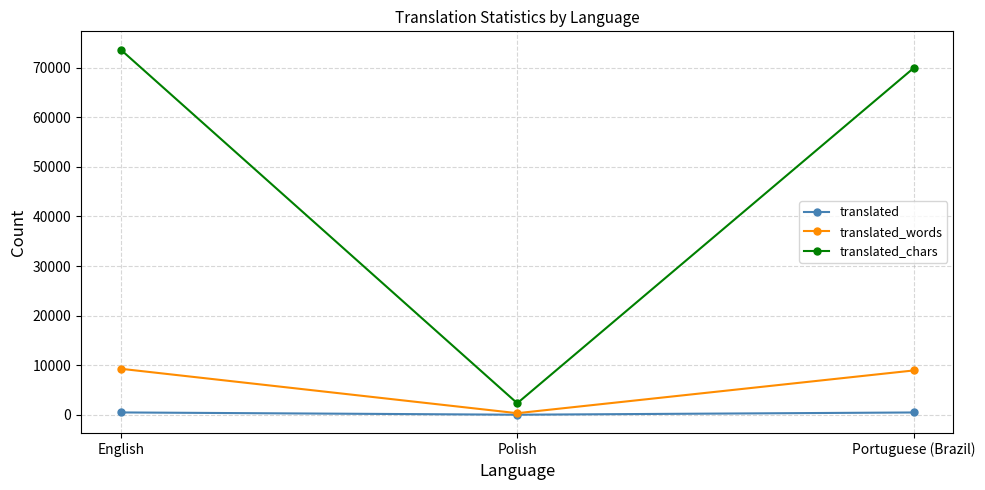

What is the difference between the maximum and minimum values in the translated_words series?

8956